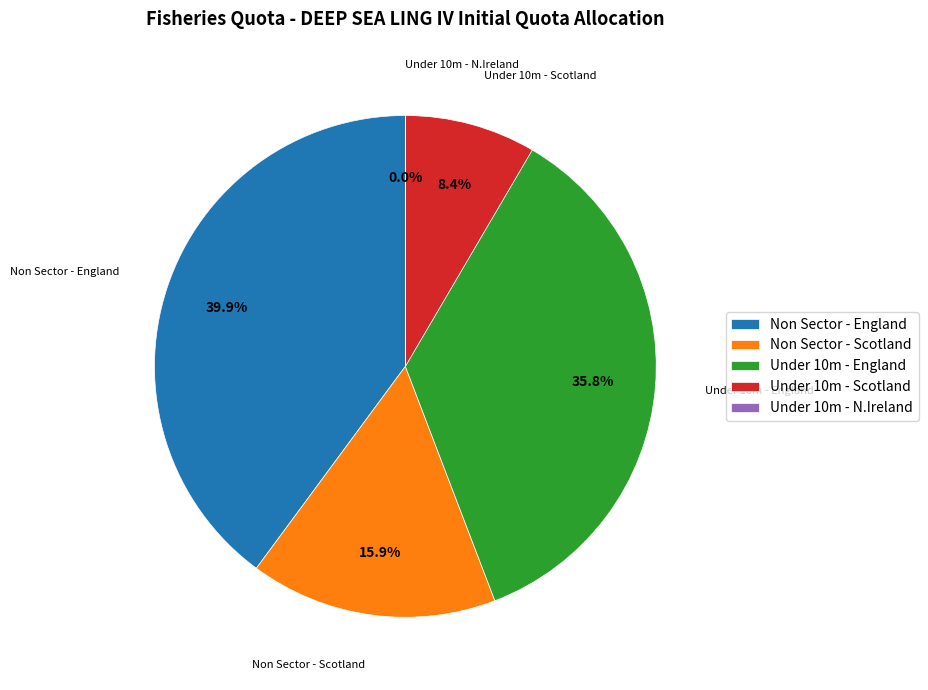

Is there any slice that represents more than half of the pie?

No